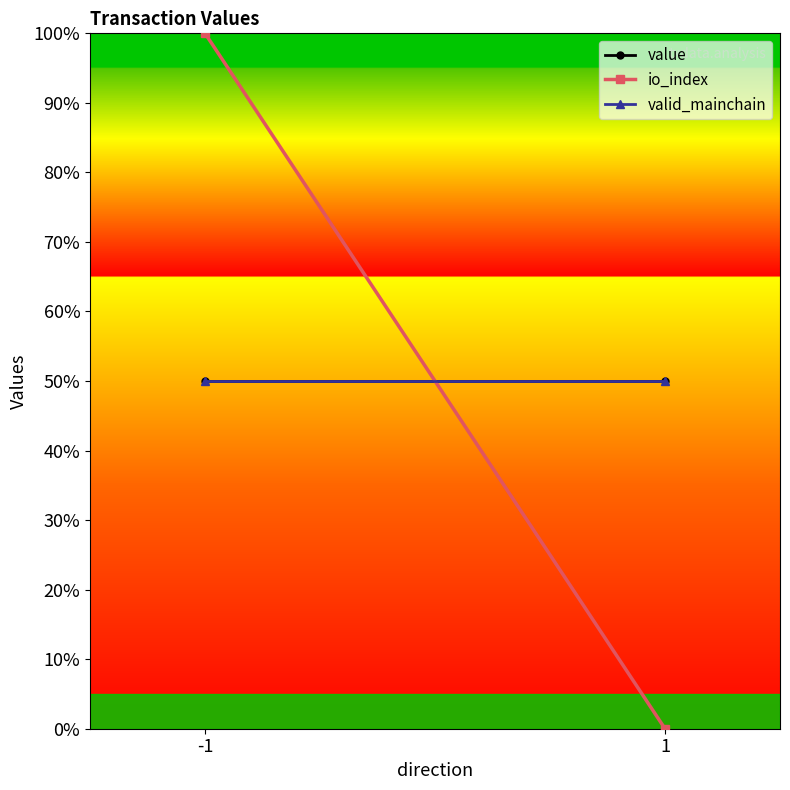

Reading right to left, transcribe all the data shown in this chart.

value: 50	50
io_index: 0	100
valid_mainchain: 50	50